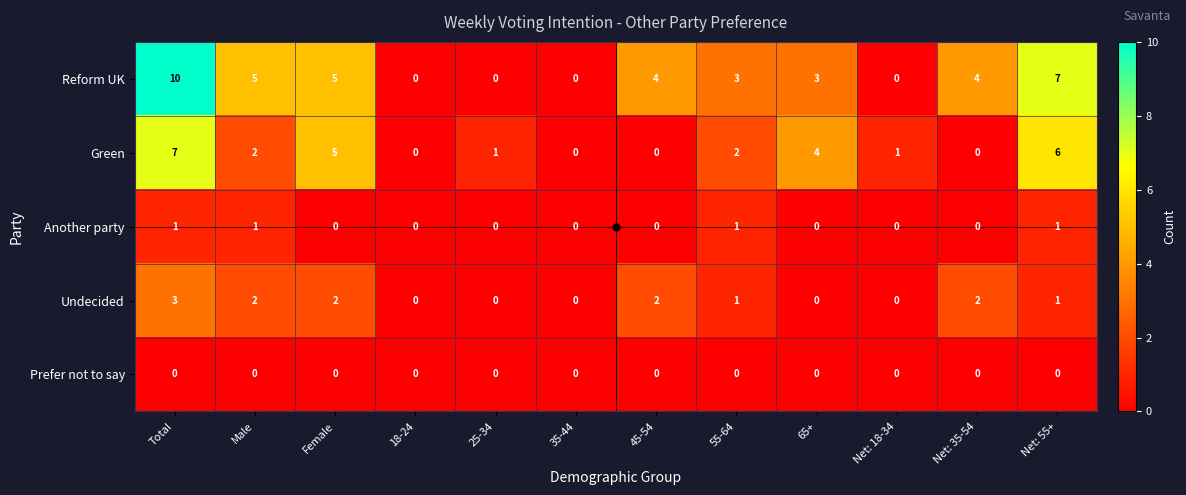

Which series has the widest spread of values?

Reform UK